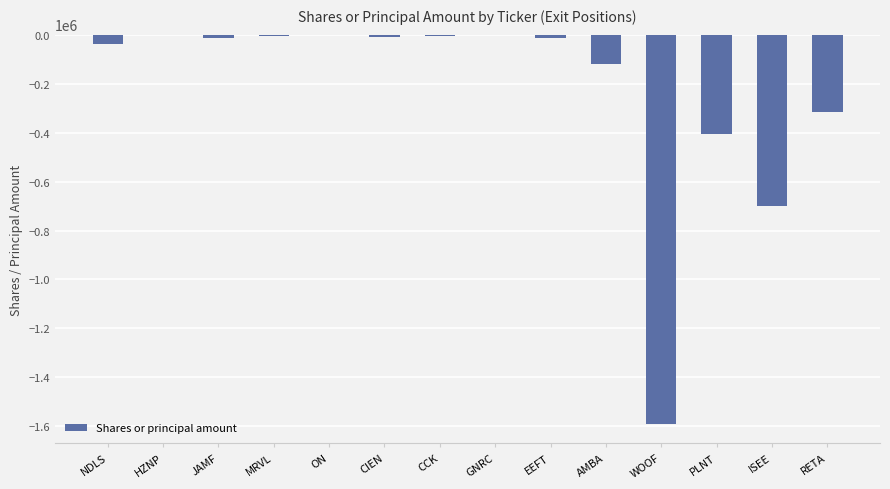

Are the bars grouped side by side (vs. stacked)?

No